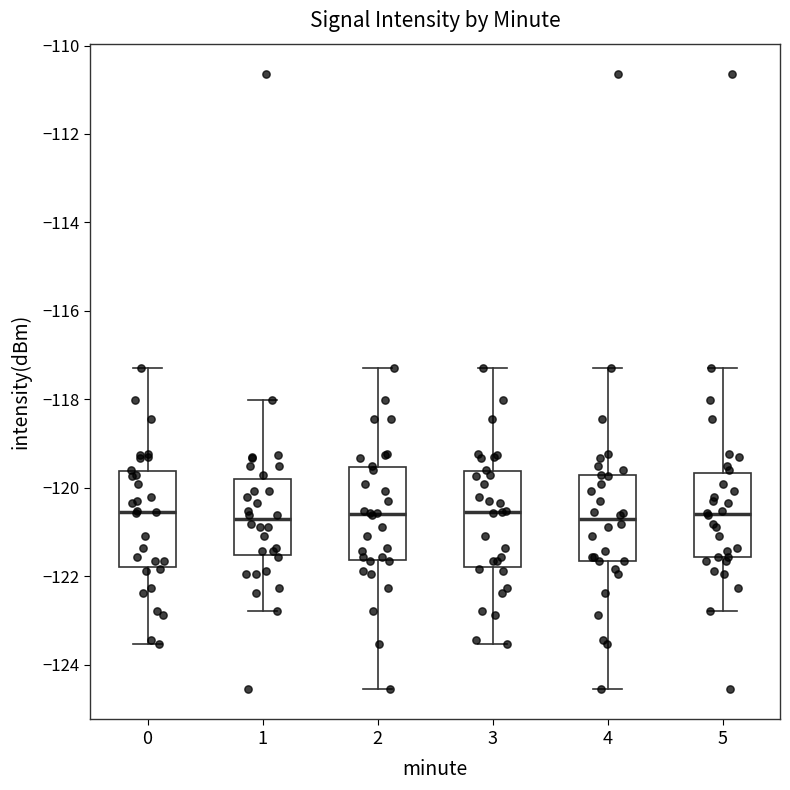

Reading left to right, transcribe this box plot: for each box, give where its median line is, the range the box spans, and where its two whiskers end, as read against the y-axis. The values are not printed on the chart, so give them approximately, as read against the axis.

0: median -120.6, box -121.8 to -119.6, whiskers -123.6 to -117.2
1: median -120.8, box -121.6 to -119.8, whiskers -122.8 to -118.0
2: median -120.6, box -121.6 to -119.6, whiskers -124.6 to -117.2
3: median -120.6, box -121.8 to -119.6, whiskers -123.6 to -117.2
4: median -120.8, box -121.6 to -119.8, whiskers -124.6 to -117.2
5: median -120.6, box -121.6 to -119.6, whiskers -122.8 to -117.2